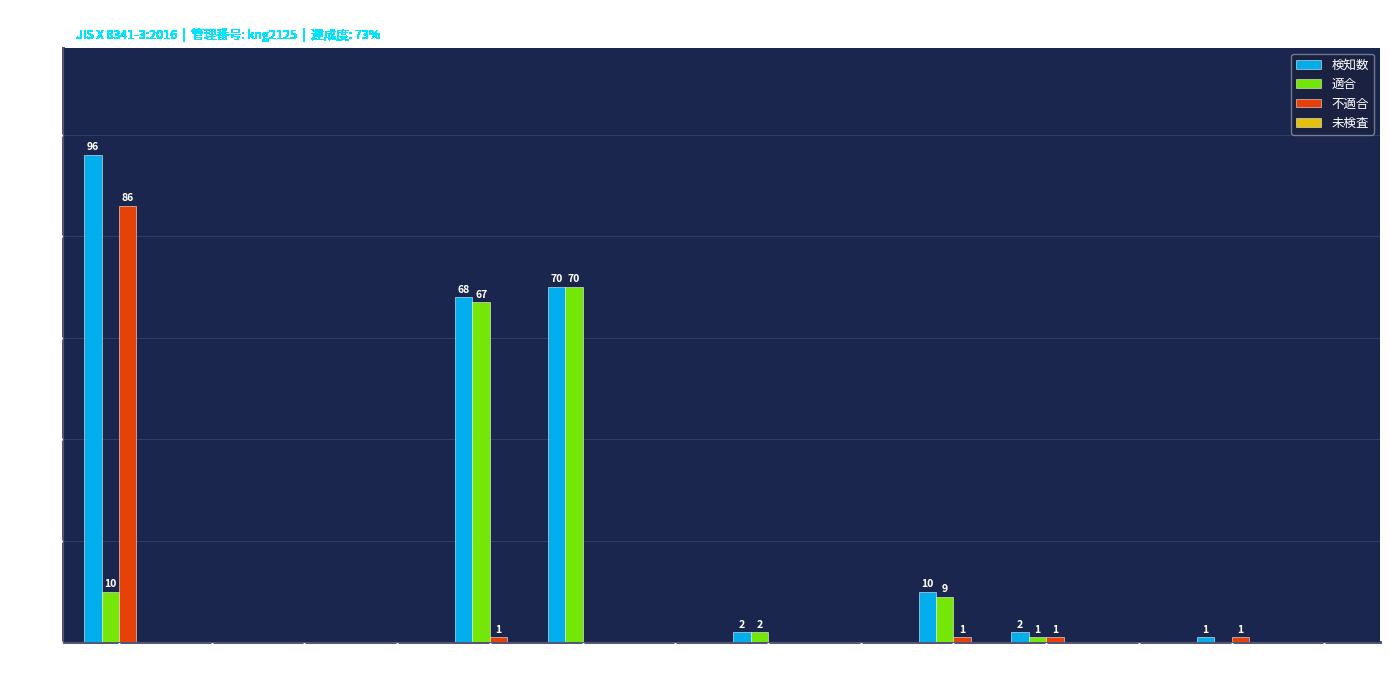

Are the bars grouped side by side (vs. stacked)?

Yes